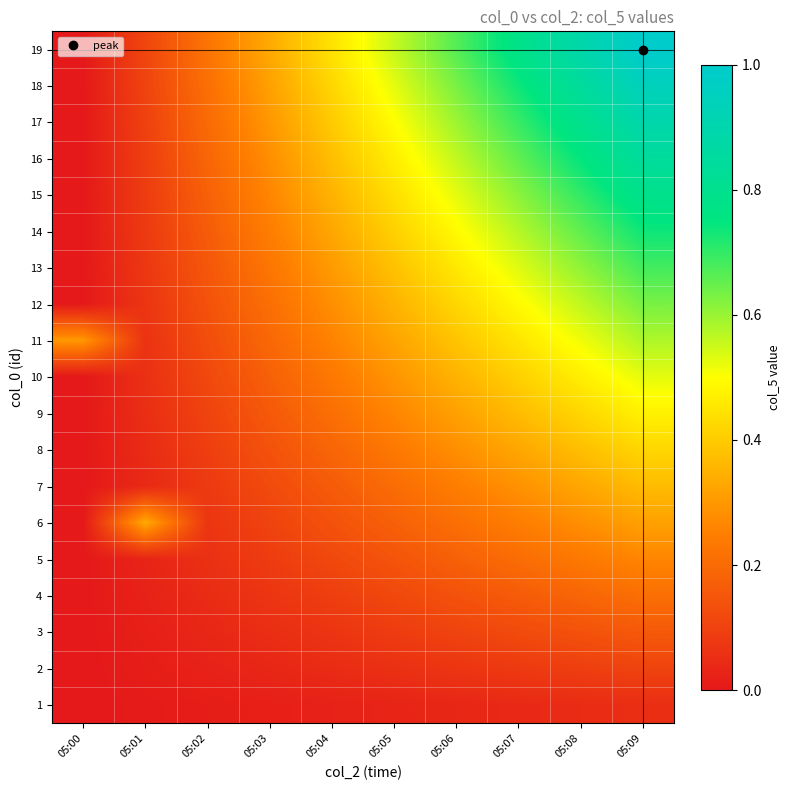

Reading right to left, what are all the values shown in this chart?

1: 05:09=0.1	05:08=0.0	05:07=0.0	05:06=0.0	05:05=0.0	05:04=0.0	05:03=0.0	05:02=0.0	05:01=0.0	05:00=0.0
2: 05:09=0.1	05:08=0.1	05:07=0.1	05:06=0.1	05:05=0.1	05:04=0.0	05:03=0.0	05:02=0.0	05:01=0.0	05:00=0.0
3: 05:09=0.2	05:08=0.1	05:07=0.1	05:06=0.1	05:05=0.1	05:04=0.1	05:03=0.1	05:02=0.0	05:01=0.0	05:00=0.0
4: 05:09=0.2	05:08=0.2	05:07=0.2	05:06=0.1	05:05=0.1	05:04=0.1	05:03=0.1	05:02=0.0	05:01=0.0	05:00=0.0
5: 05:09=0.3	05:08=0.2	05:07=0.2	05:06=0.2	05:05=0.1	05:04=0.1	05:03=0.1	05:02=0.1	05:01=0.0	05:00=0.0
6: 05:09=0.3	05:08=0.3	05:07=0.2	05:06=0.2	05:05=0.2	05:04=0.1	05:03=0.1	05:02=0.1	05:01=0.3	05:00=0.0
7: 05:09=0.4	05:08=0.3	05:07=0.3	05:06=0.2	05:05=0.2	05:04=0.2	05:03=0.1	05:02=0.1	05:01=0.0	05:00=0.0
8: 05:09=0.4	05:08=0.4	05:07=0.3	05:06=0.3	05:05=0.2	05:04=0.2	05:03=0.1	05:02=0.1	05:01=0.0	05:00=0.0
9: 05:09=0.5	05:08=0.4	05:07=0.4	05:06=0.3	05:05=0.3	05:04=0.2	05:03=0.2	05:02=0.1	05:01=0.1	05:00=0.0
10: 05:09=0.5	05:08=0.5	05:07=0.4	05:06=0.4	05:05=0.3	05:04=0.2	05:03=0.2	05:02=0.1	05:01=0.1	05:00=0.0
11: 05:09=0.6	05:08=0.5	05:07=0.5	05:06=0.4	05:05=0.3	05:04=0.3	05:03=0.2	05:02=0.1	05:01=0.1	05:00=0.3
12: 05:09=0.6	05:08=0.6	05:07=0.5	05:06=0.4	05:05=0.4	05:04=0.3	05:03=0.2	05:02=0.1	05:01=0.1	05:00=0.0
13: 05:09=0.7	05:08=0.6	05:07=0.5	05:06=0.5	05:05=0.4	05:04=0.3	05:03=0.2	05:02=0.2	05:01=0.1	05:00=0.0
14: 05:09=0.7	05:08=0.7	05:07=0.6	05:06=0.5	05:05=0.4	05:04=0.3	05:03=0.2	05:02=0.2	05:01=0.1	05:00=0.0
15: 05:09=0.8	05:08=0.7	05:07=0.6	05:06=0.5	05:05=0.4	05:04=0.4	05:03=0.3	05:02=0.2	05:01=0.1	05:00=0.0
16: 05:09=0.8	05:08=0.7	05:07=0.7	05:06=0.6	05:05=0.5	05:04=0.4	05:03=0.3	05:02=0.2	05:01=0.1	05:00=0.0
17: 05:09=0.9	05:08=0.8	05:07=0.7	05:06=0.6	05:05=0.5	05:04=0.4	05:03=0.3	05:02=0.2	05:01=0.1	05:00=0.0
18: 05:09=0.9	05:08=0.8	05:07=0.7	05:06=0.6	05:05=0.5	05:04=0.4	05:03=0.3	05:02=0.2	05:01=0.1	05:00=0.0
19: 05:09=1.0	05:08=0.9	05:07=0.8	05:06=0.7	05:05=0.6	05:04=0.4	05:03=0.3	05:02=0.2	05:01=0.1	05:00=0.0